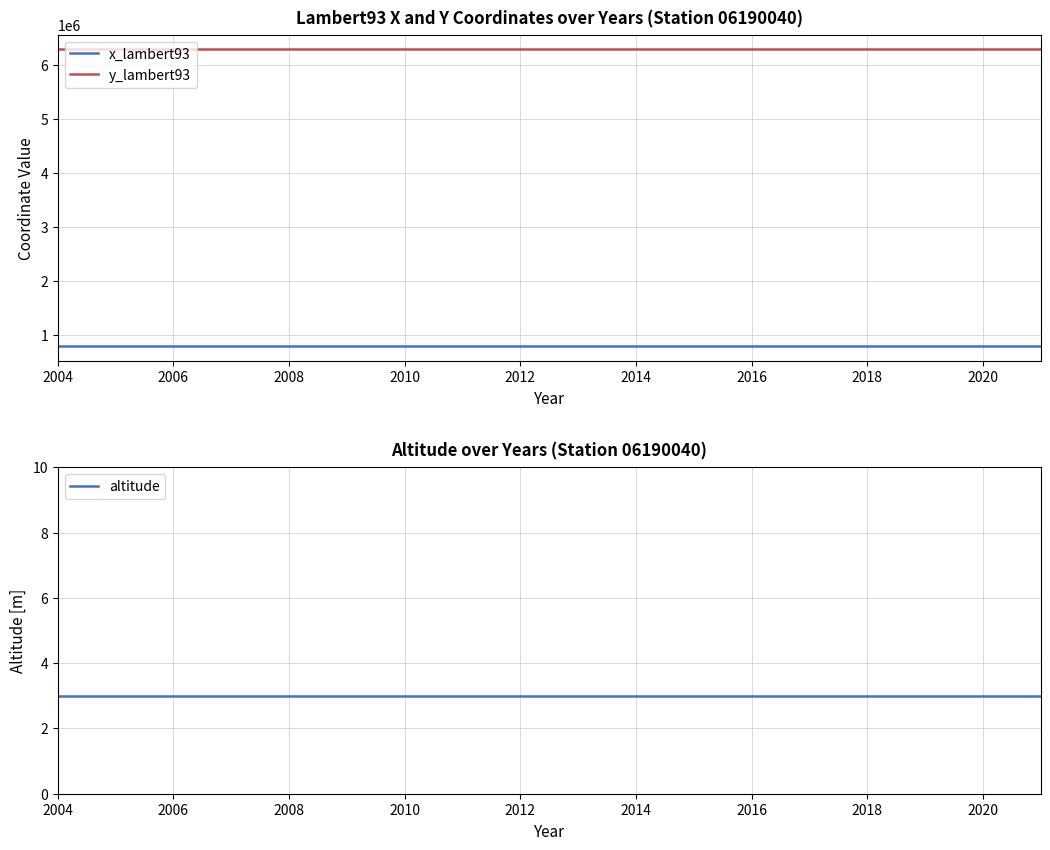

True or false: y_lambert93 and x_lambert93 cross at least once.

False